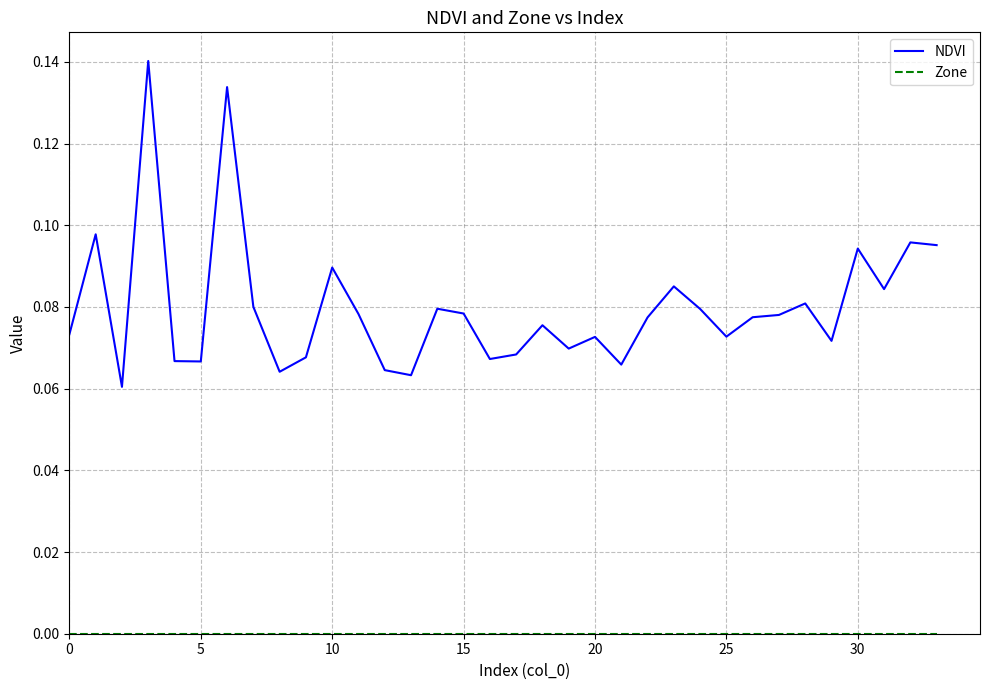

How many NDVI values are between 0 and 1?

34